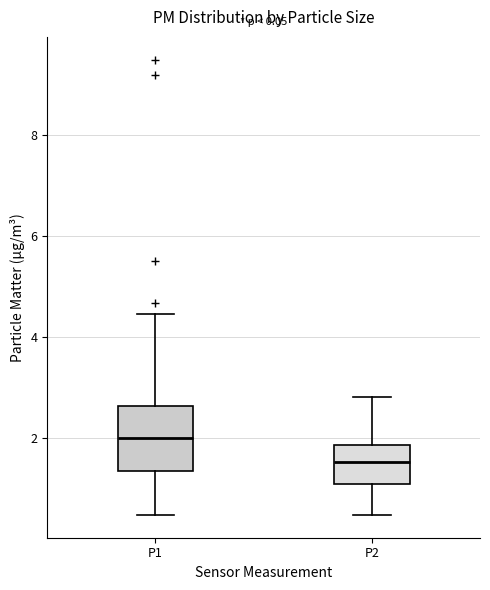

Which box's median line is the lowest?

P2